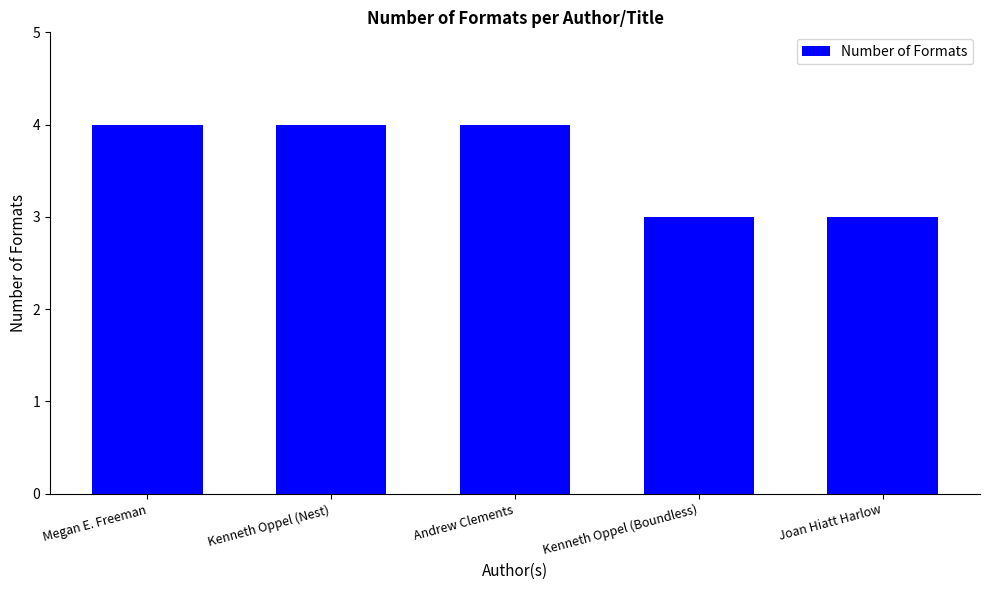

Approximately how many times larger is the value at Kenneth Oppel (Nest) compared to Kenneth Oppel (Boundless)?

1.3